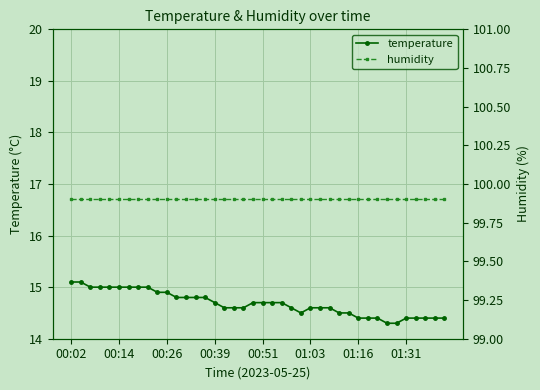

Is it true that temperature equals 15.0 at 8?

True